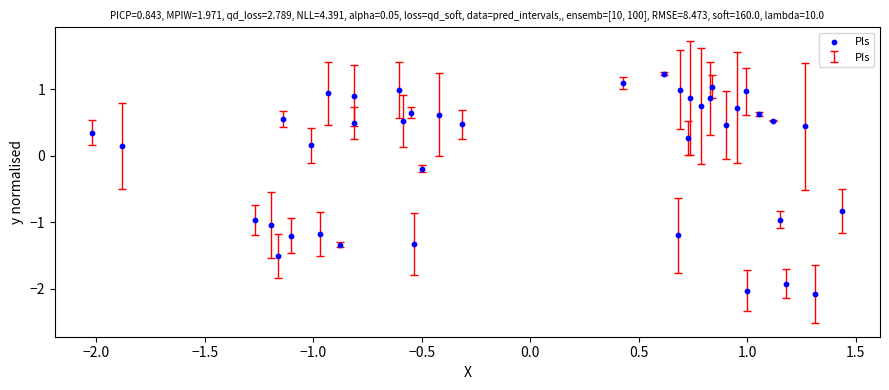

What is the range of Y values (max minus min)?

3.3